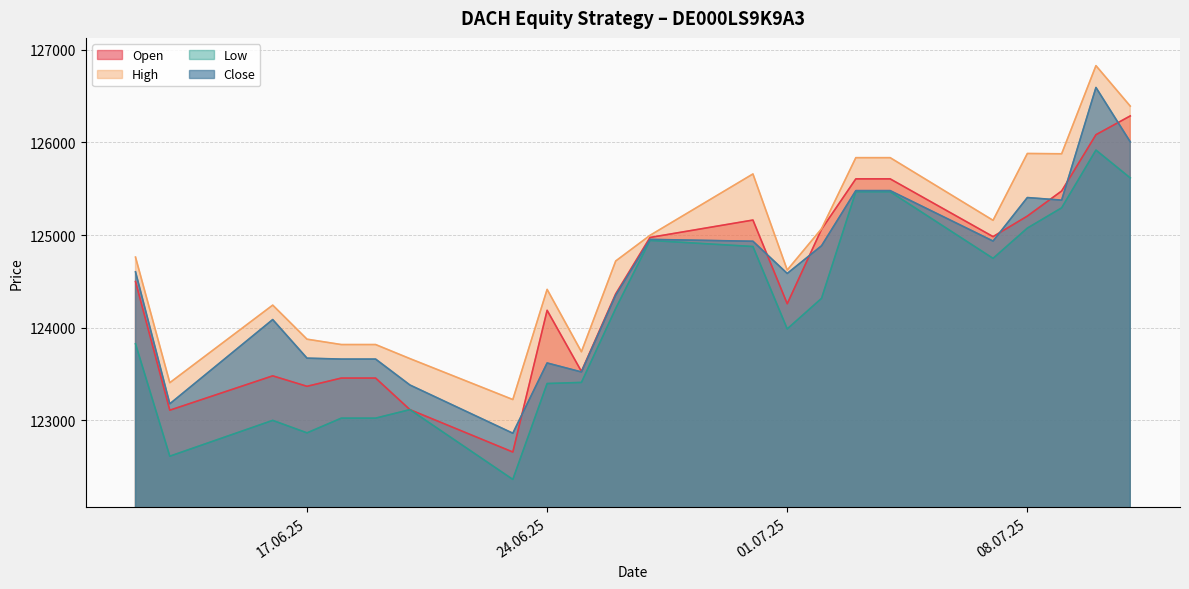

Which series has the largest total across all categories?

High